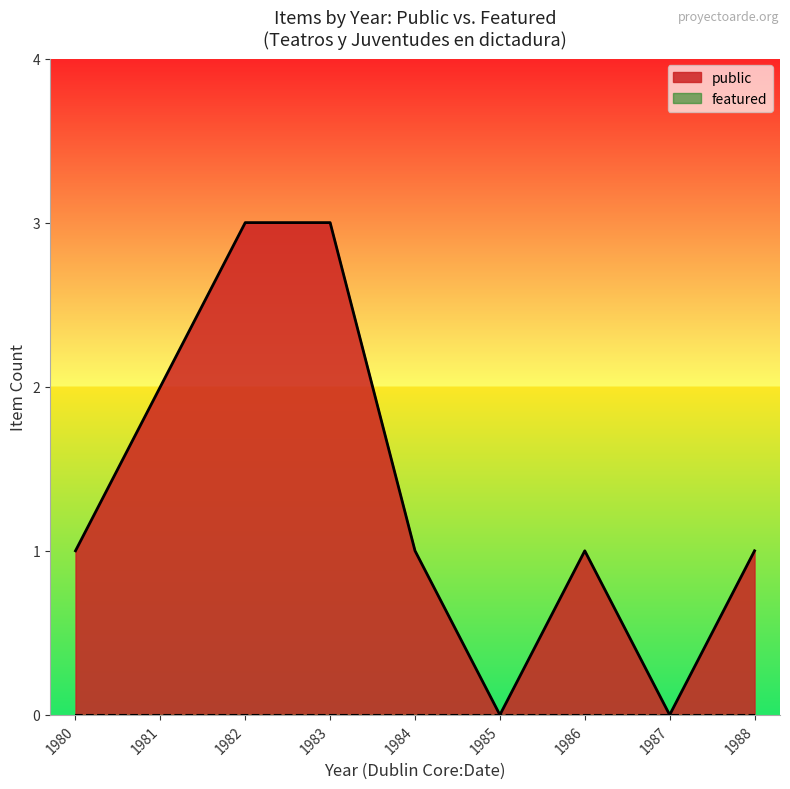

Which series has the widest spread of values?

public